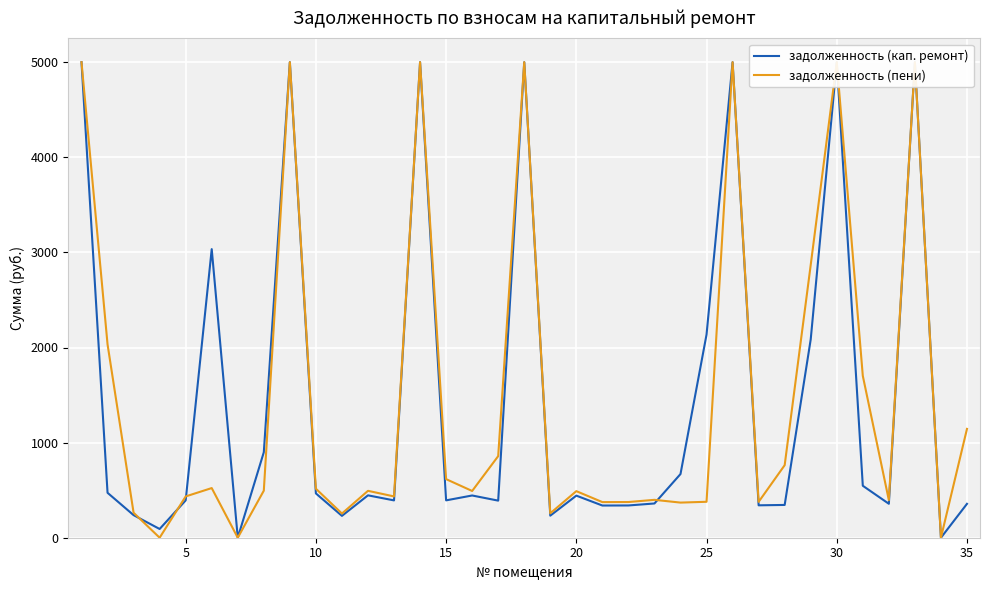

What is the sum of all задолженность (пени) values?

52300.0